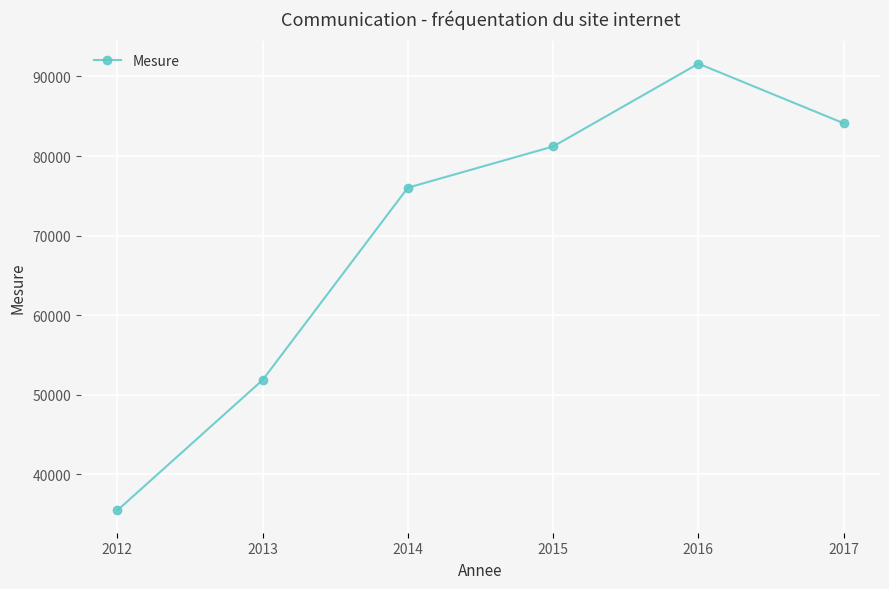

True or false: there are more than 1 points higher than both neighbors.

False